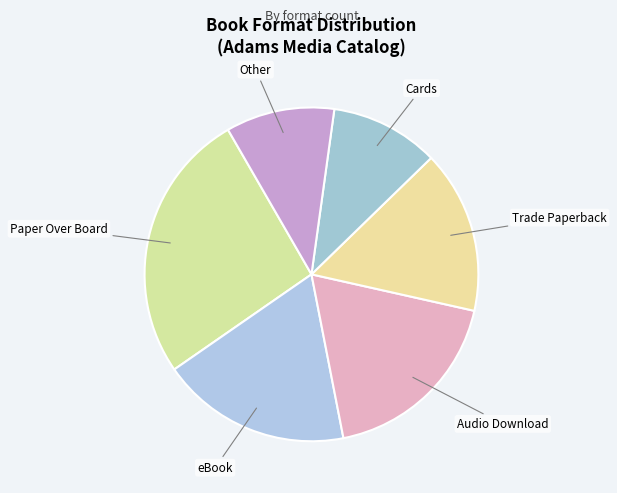

Is there any slice that represents more than half of the pie?

No